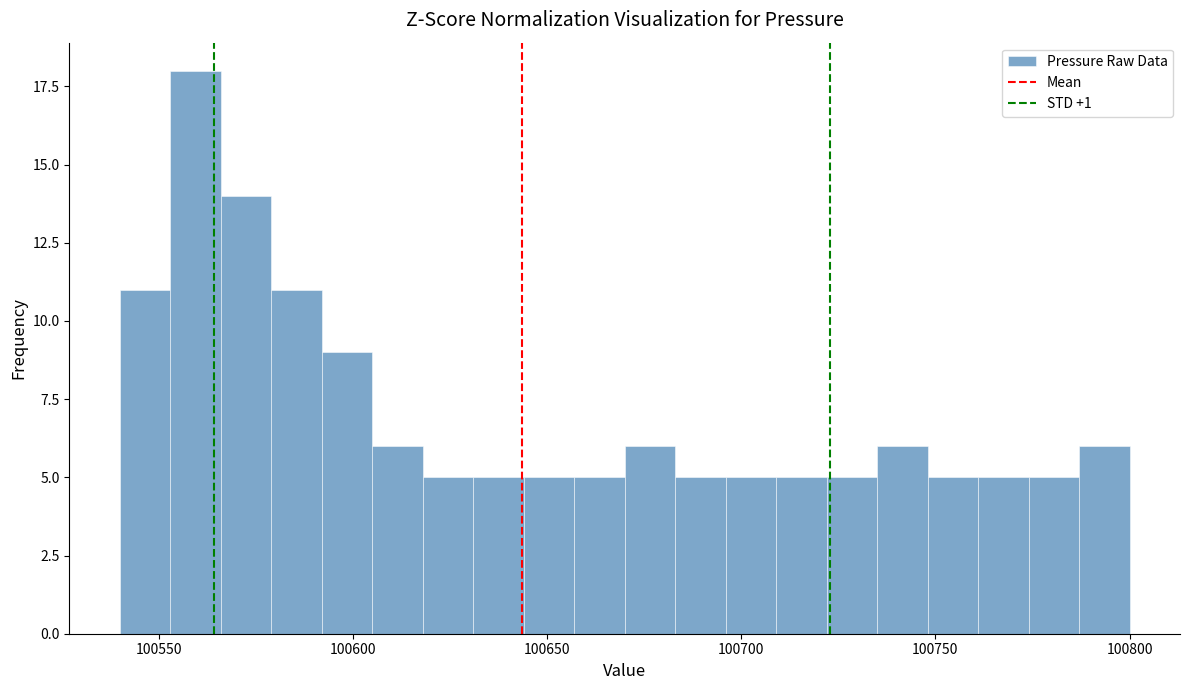

Read against the x-axis, roughly where is the centre of the tallest bar?

100560